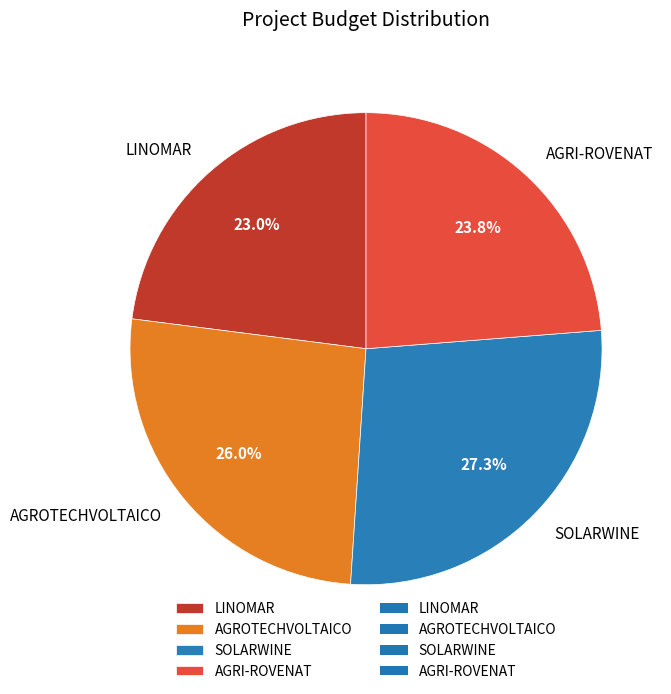

How many segments does this pie chart have?

4